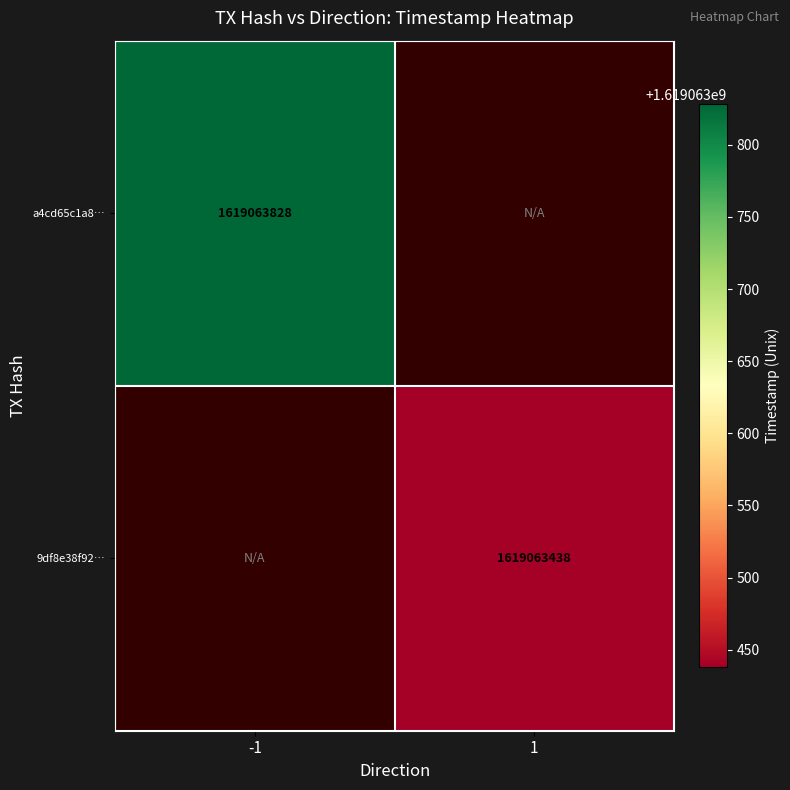

The value of a4cd65c1a8856d1b22a5d5a500efb06863ef395 at 0 is -2. True or false?

False